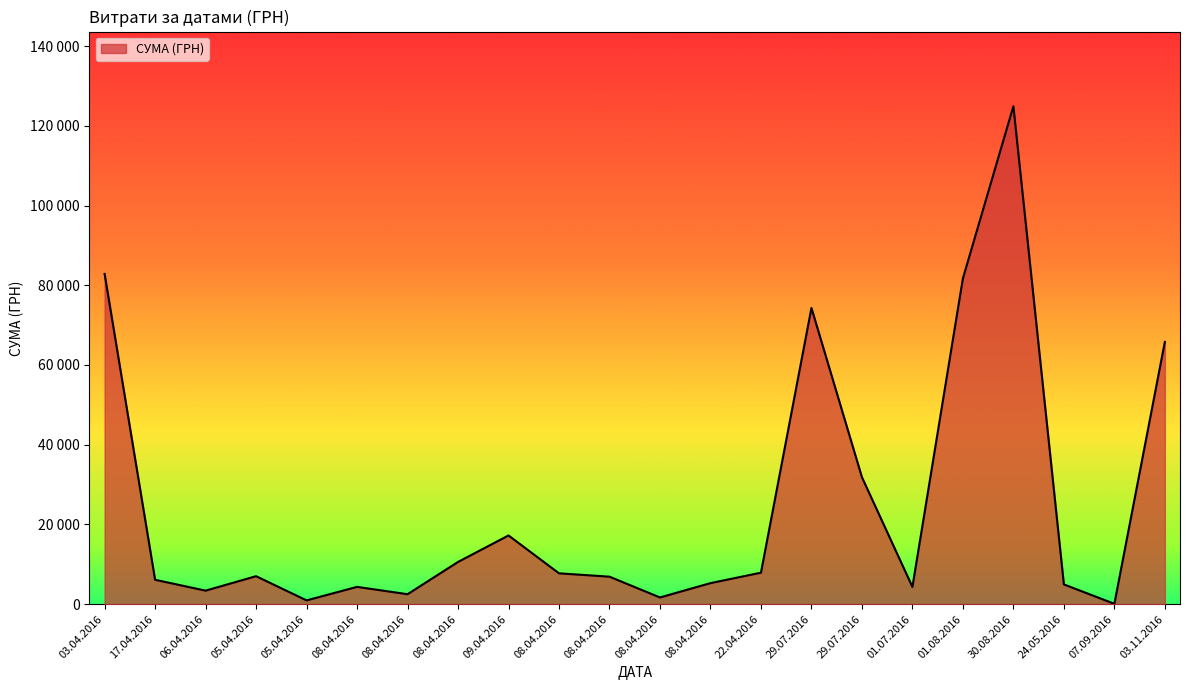

Rank the categories by value from highest to lowest.

30.08.2016, 03.04.2016, 01.08.2016, 29.07.2016, 03.11.2016, 29.07.2016, 09.04.2016, 08.04.2016, 22.04.2016, 08.04.2016, 05.04.2016, 08.04.2016, 17.04.2016, 08.04.2016, 24.05.2016, 08.04.2016, 01.07.2016, 06.04.2016, 08.04.2016, 08.04.2016, 05.04.2016, 07.09.2016